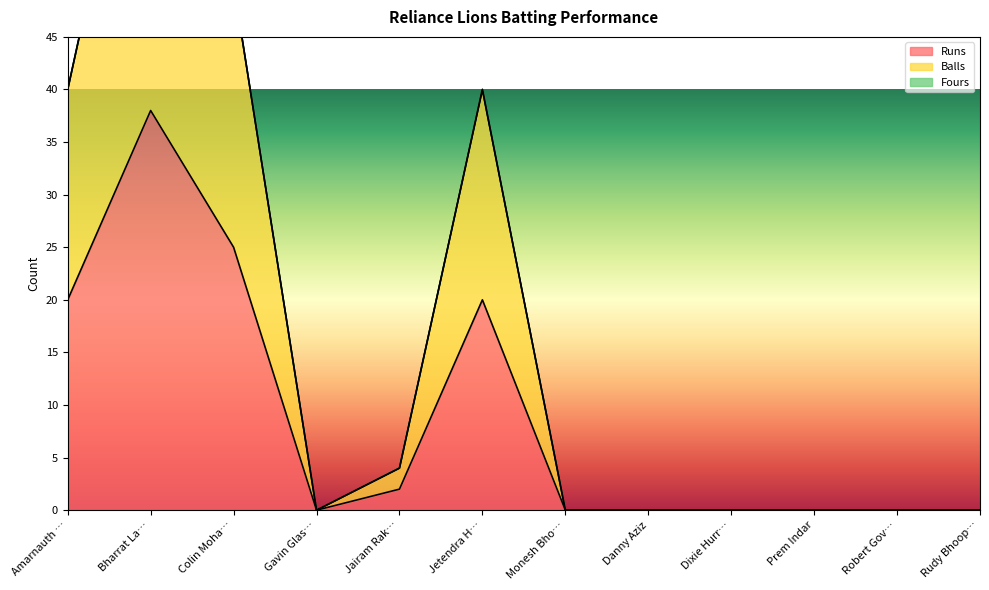

Which series has the largest total across all categories?

Balls